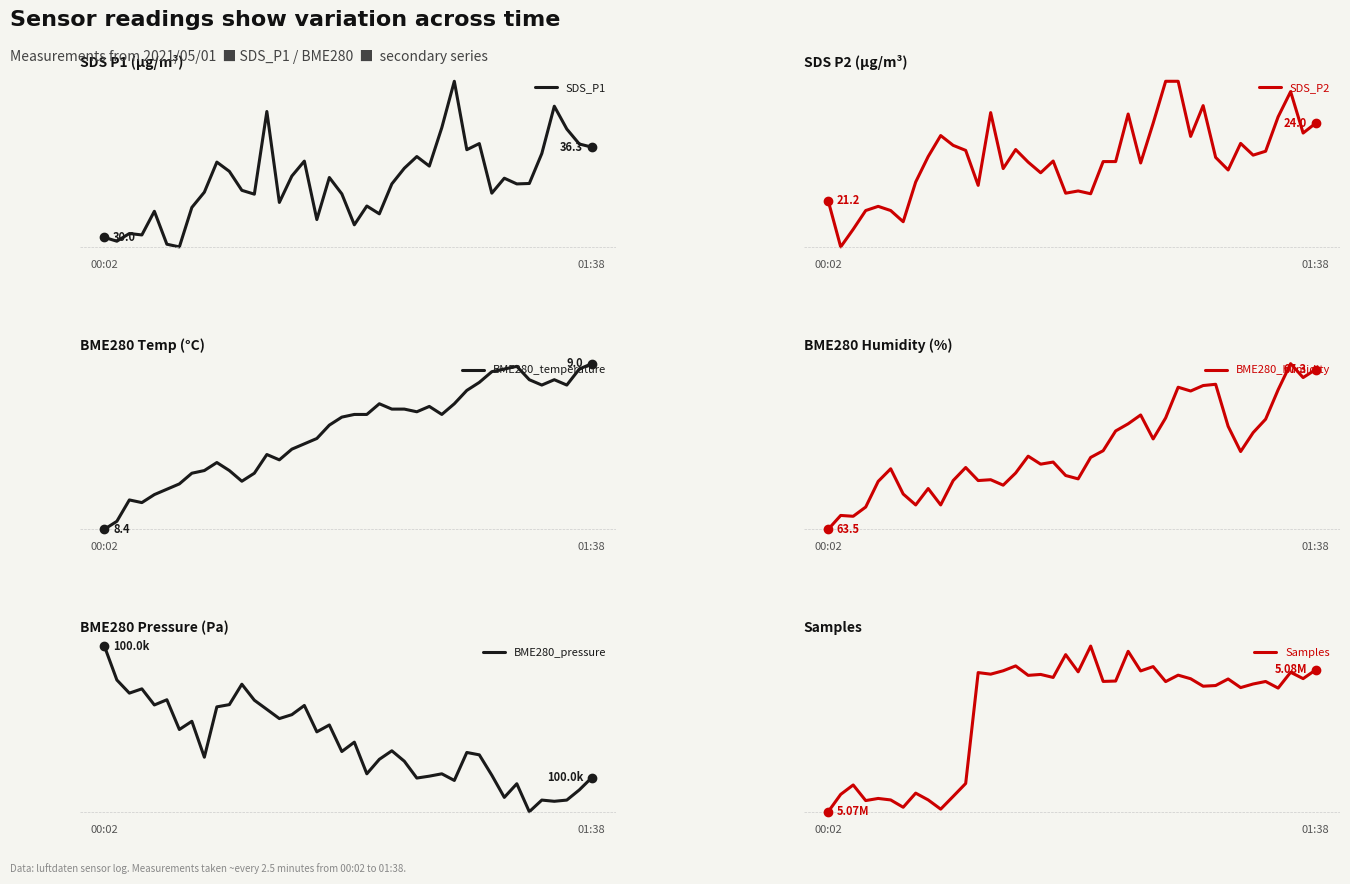

Which category has the lowest value across all series?

00:02